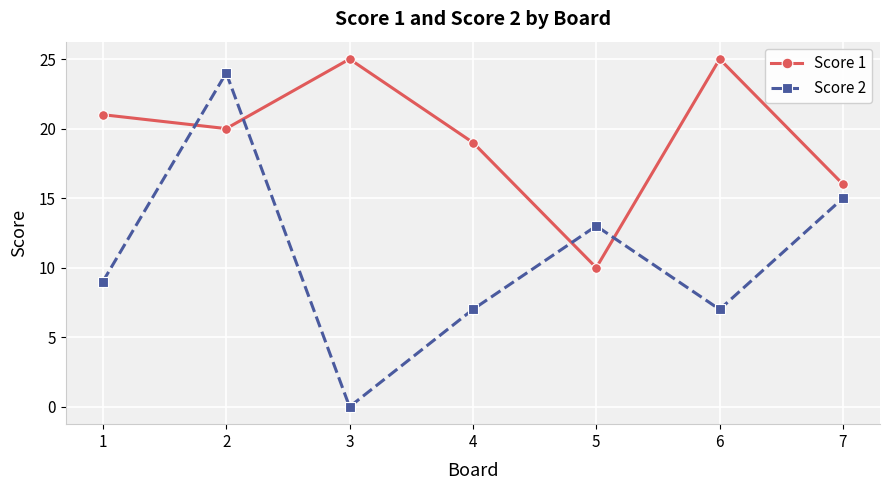

The value of Score 2 at 3 is 0. True or false?

True